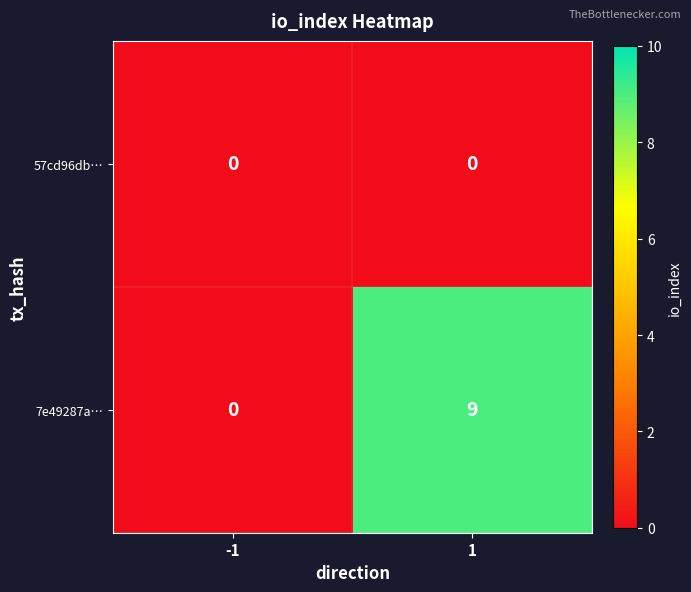

At which category is the sum across all series the highest?

1